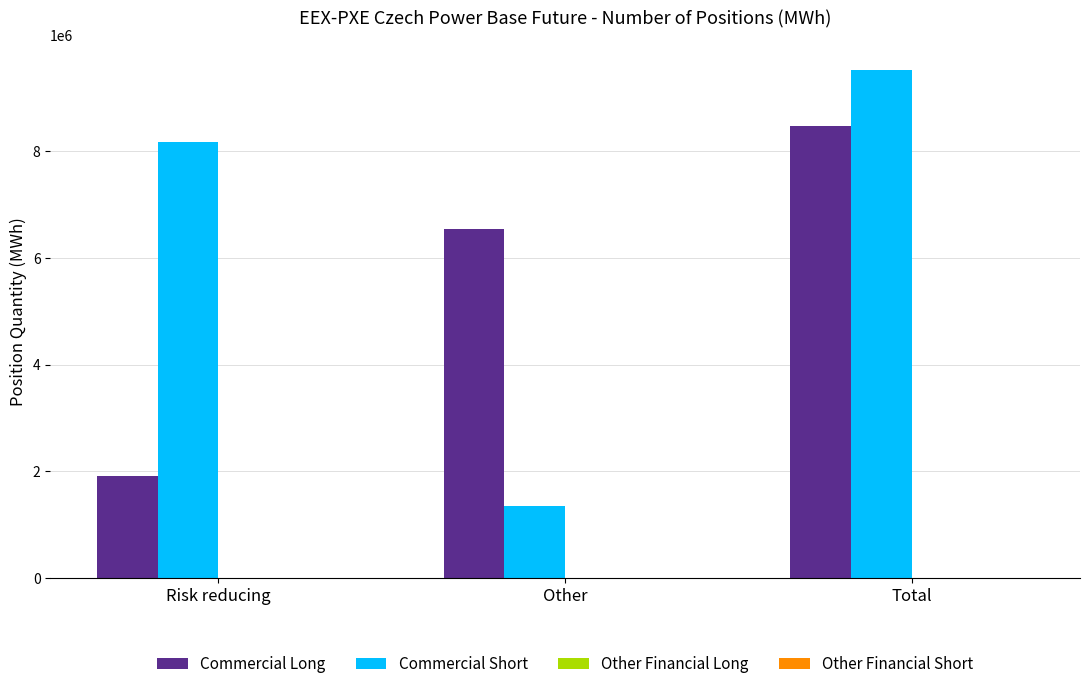

What is the greatest value displayed?

9517094